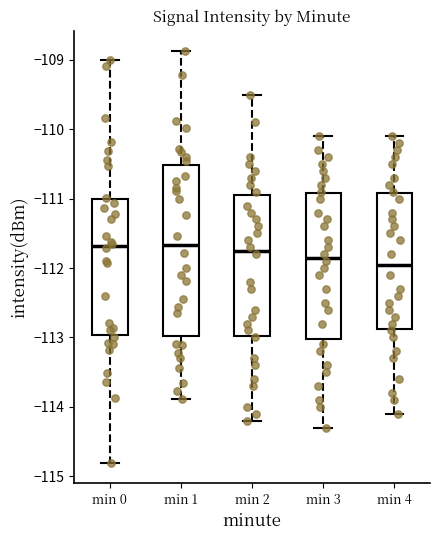

Reading left to right, transcribe this box plot: for each box, give where its median line is, the range the box spans, and where its two whiskers end, as read against the y-axis. The values are not printed on the chart, so give them approximately, as read against the axis.

min 0: median -111.7, box -113.0 to -111.0, whiskers -114.8 to -109.0
min 1: median -111.7, box -113.0 to -110.5, whiskers -113.9 to -108.9
min 2: median -111.7, box -113.0 to -110.9, whiskers -114.2 to -109.5
min 3: median -111.8, box -113.0 to -110.9, whiskers -114.3 to -110.1
min 4: median -111.9, box -112.9 to -110.9, whiskers -114.1 to -110.1